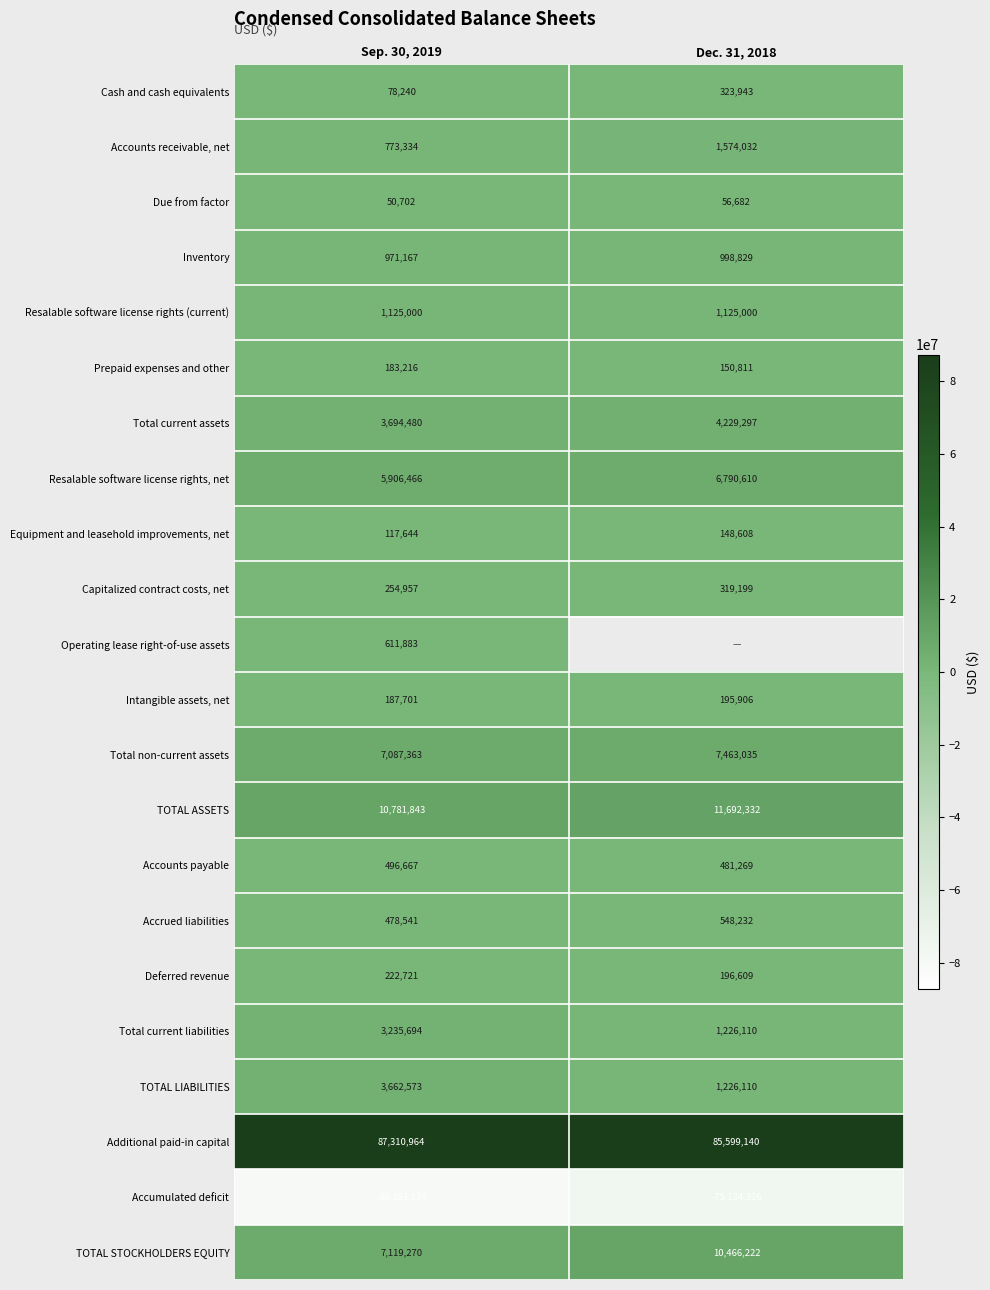

Is it true that Accumulated deficit equals -75134316 at Dec. 31, 2018?

True